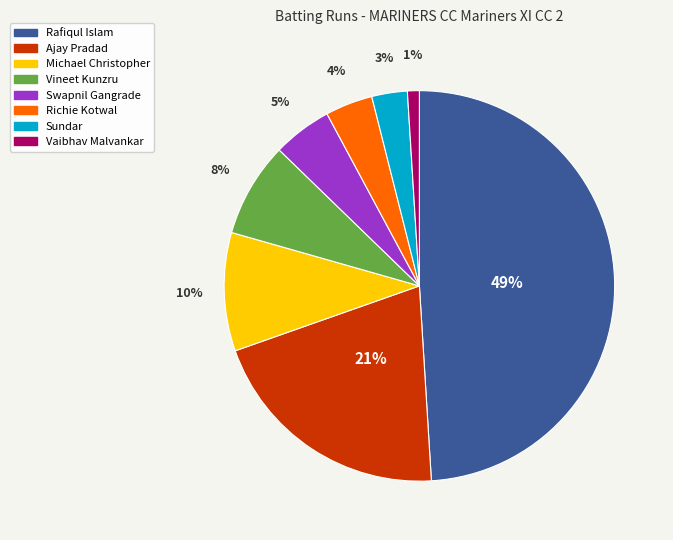

Rank the categories by value from lowest to highest.

Vaibhav Malvankar, Sundar, Richie Kotwal, Swapnil Gangrade, Vineet Kunzru, Michael Christopher, Ajay Pradad, Rafiqul Islam